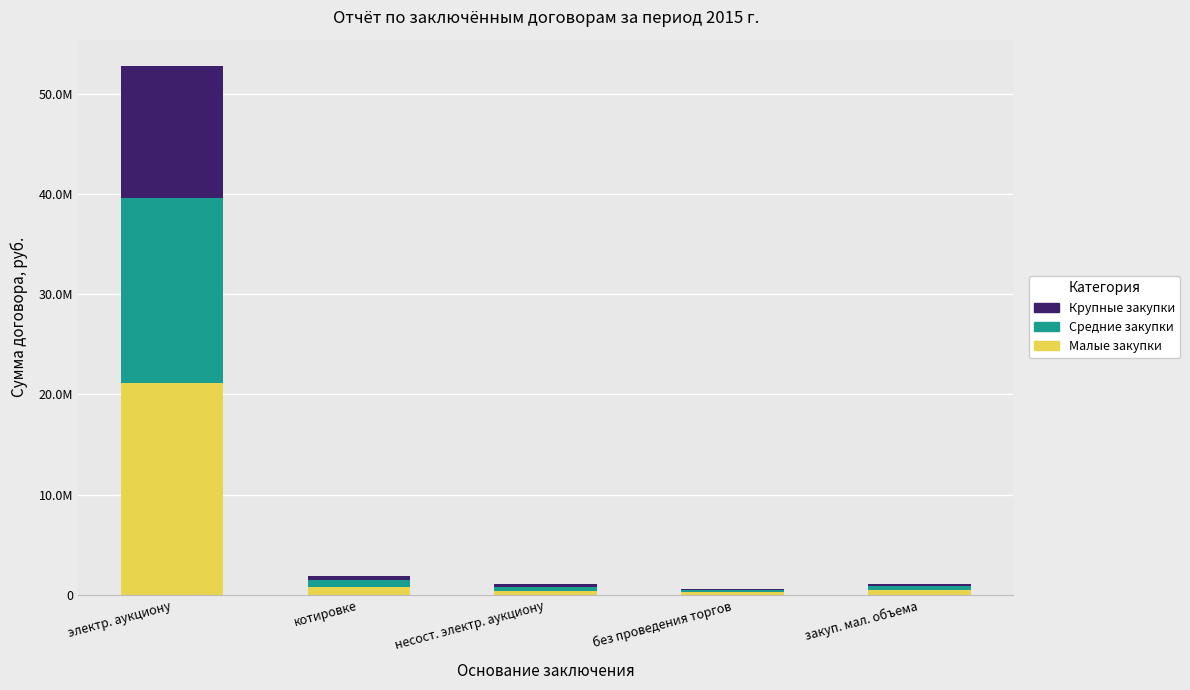

What is the label of the 4th bar from the left?

без проведения торгов